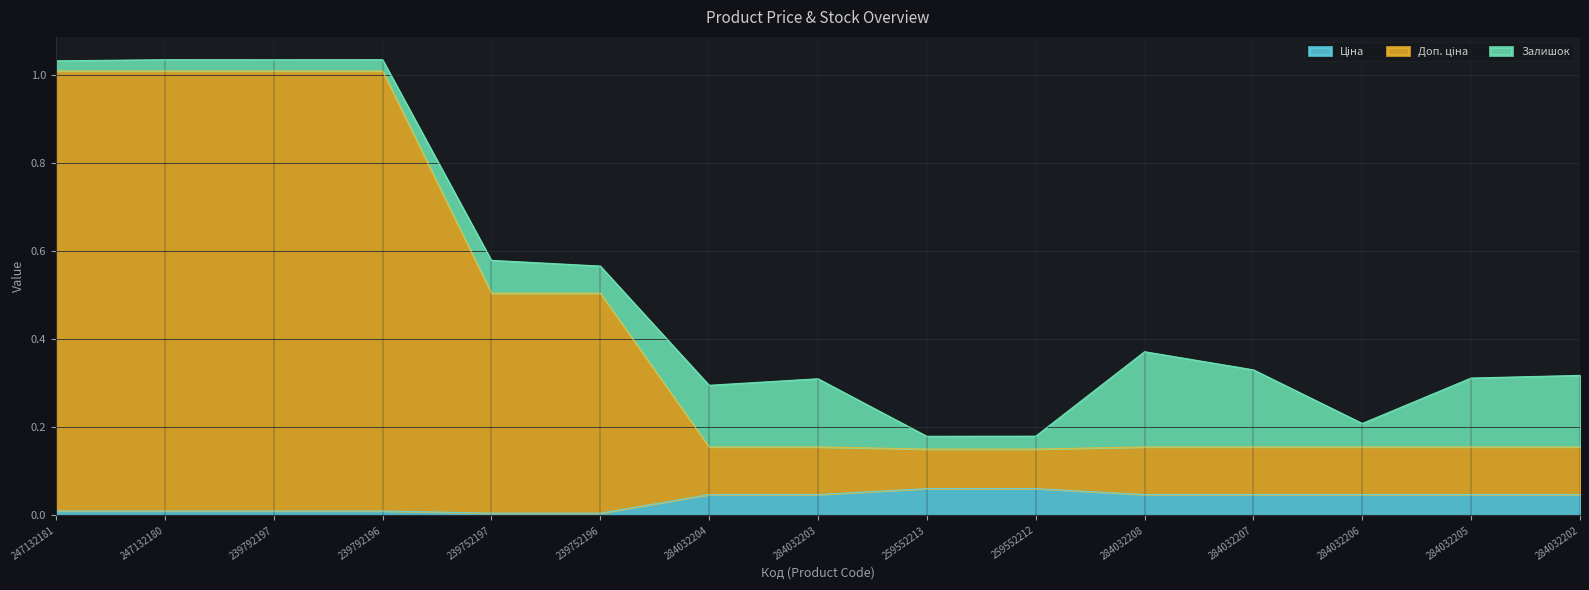

What value does the Доп. ціна series have at 239792196?

1.0